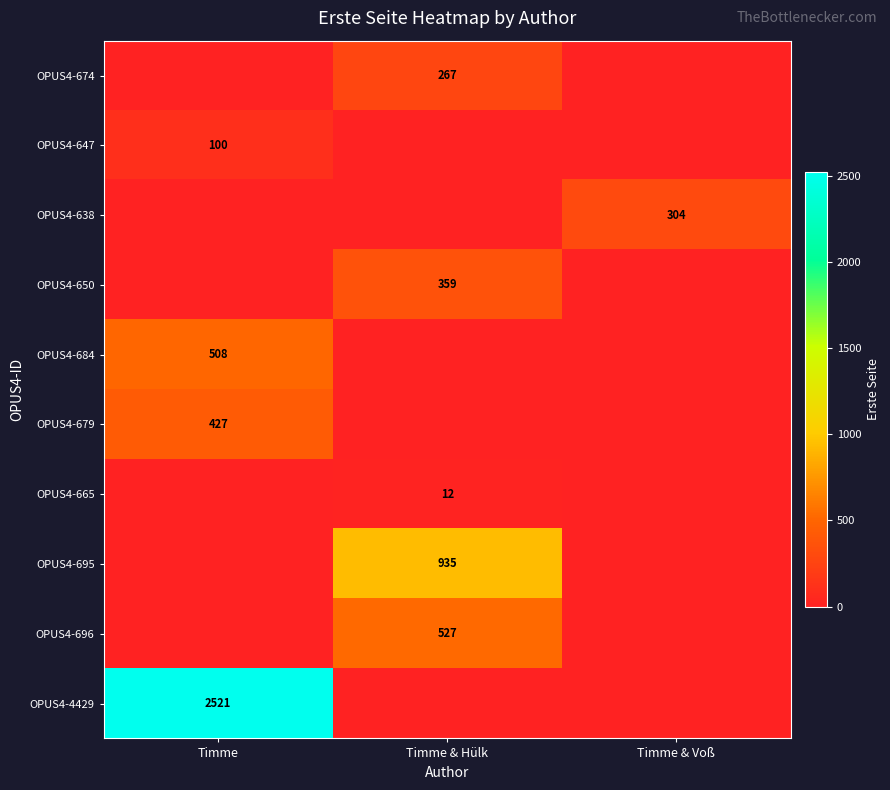

Is the value of OPUS4-674 at Timme & Hülk greater than the value of OPUS4-696 at Timme & Hülk?

No